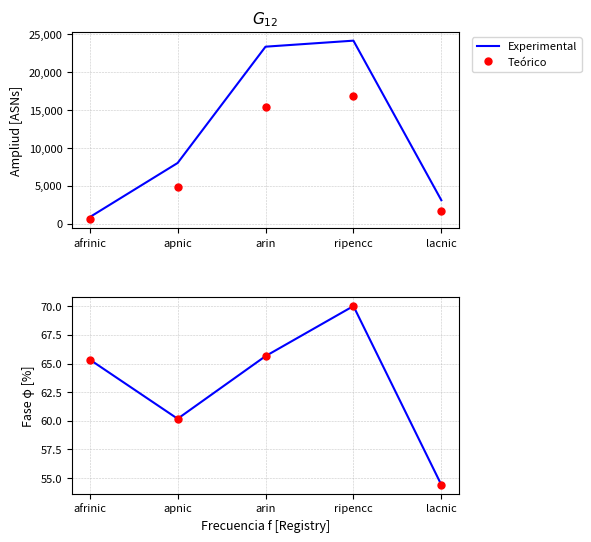

How many data points in Experimental are less than 65?

2